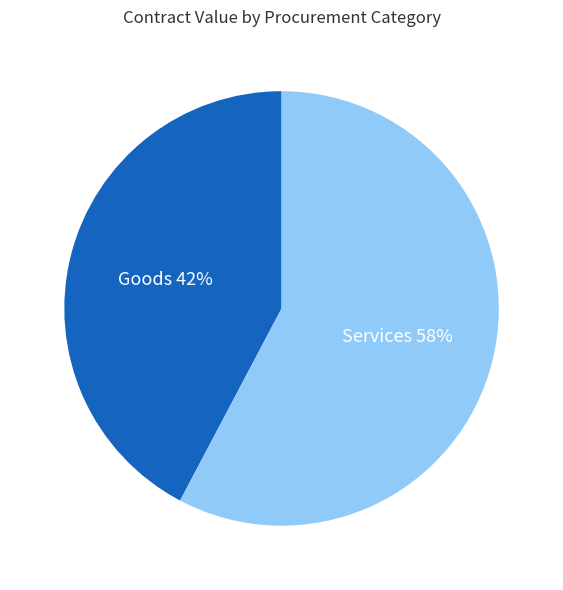

To the nearest percent, what is the average slice percentage?

50%